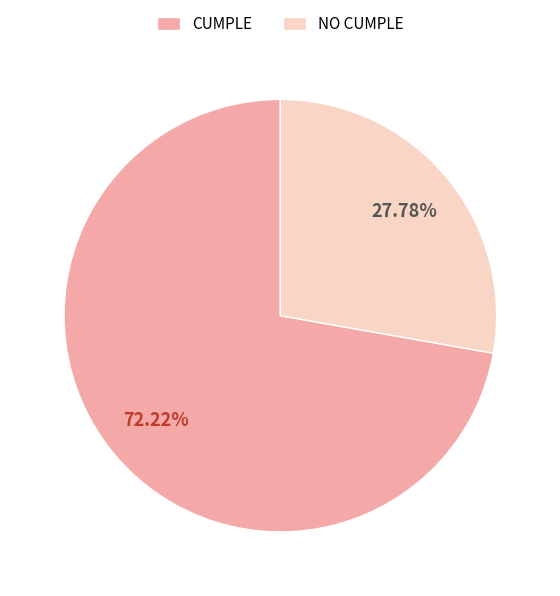

The NO CUMPLE slice represents 14% of the pie. True or false?

False